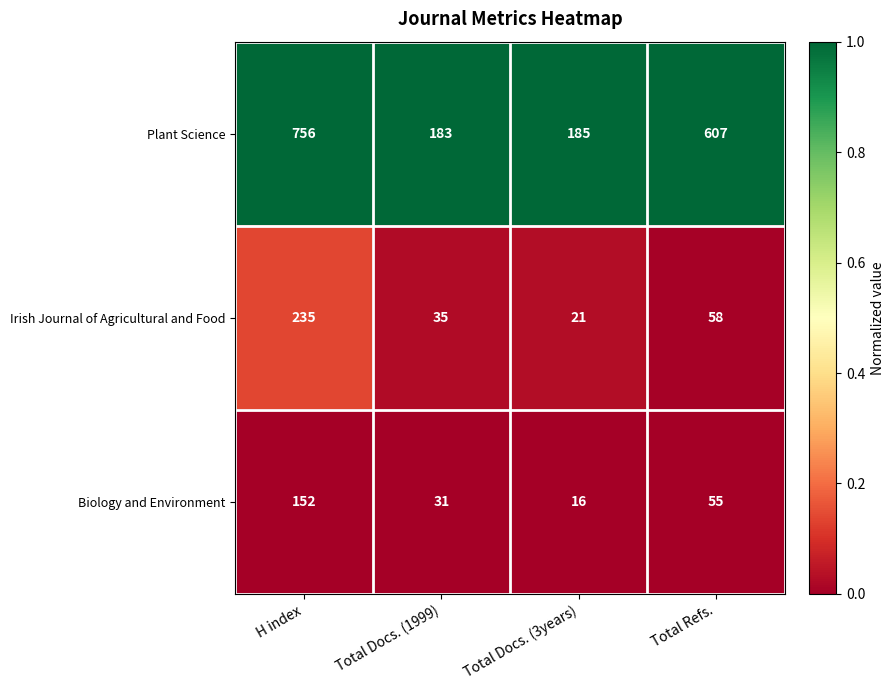

The Plant Science series shows 183 at Total Docs. (1999). True or false?

True